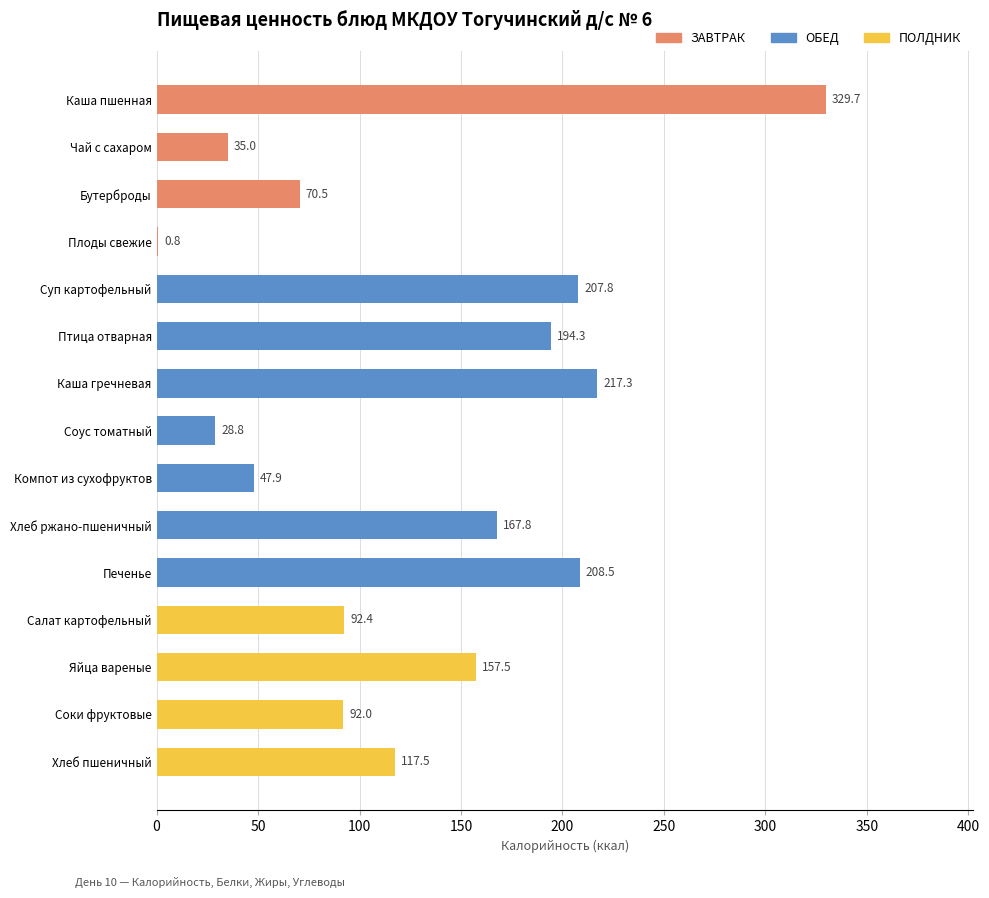

Between Птица отварная and Яйца вареные, which is larger?

Птица отварная